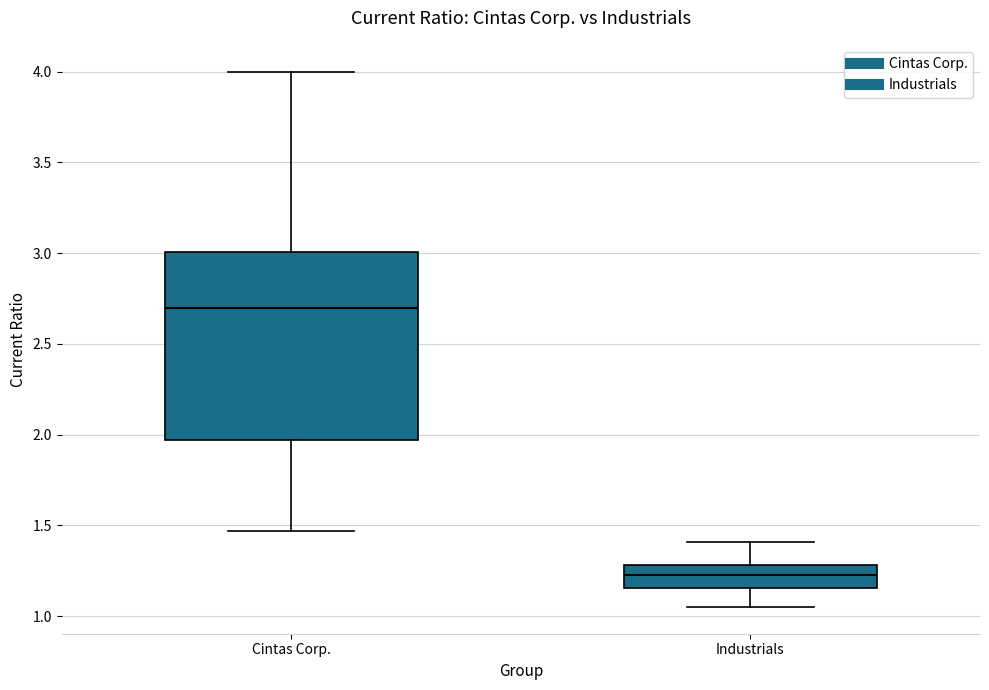

Which box has the lowest median line?

Industrials